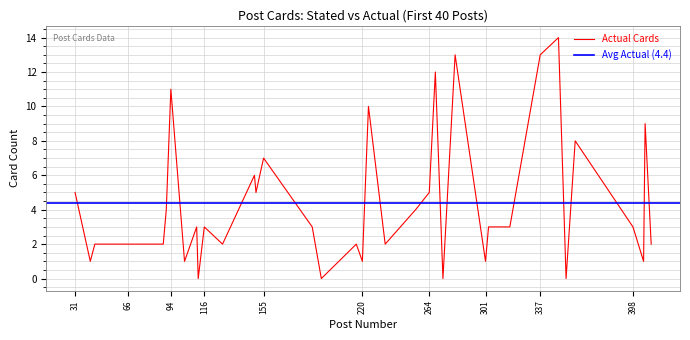

What is the maximum value for Actual Cards?

14